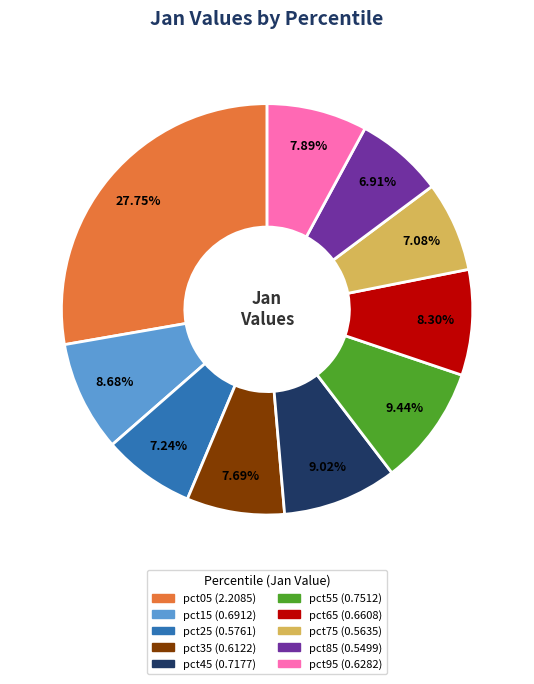

Between pct15 and pct25, which is larger?

pct15